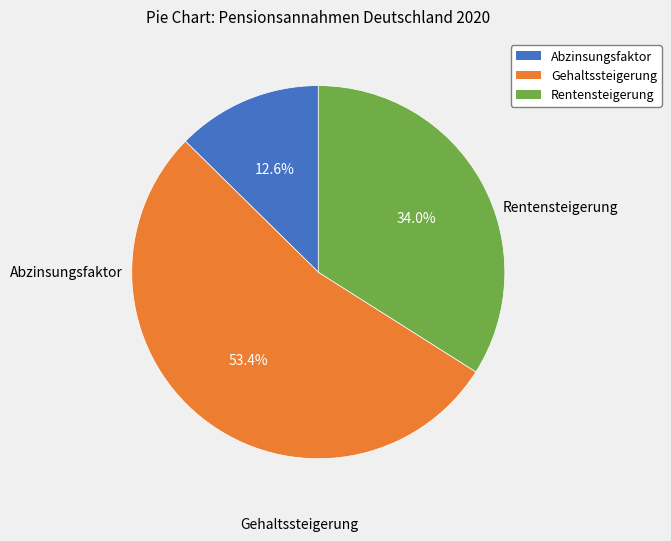

To the nearest percent, what percentage of the pie is Gehaltssteigerung?

53%